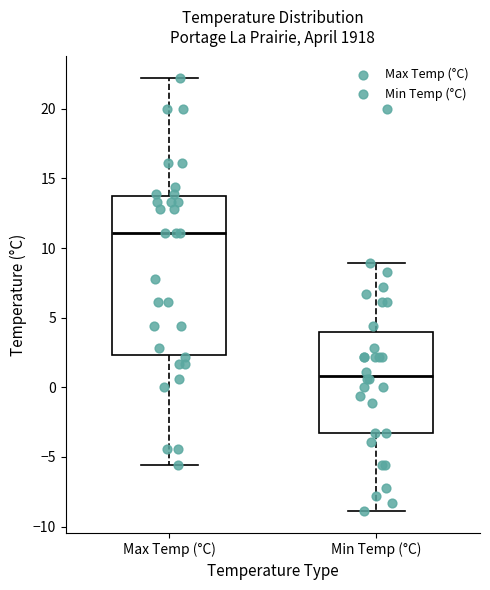

Reading left to right, read every box against the y-axis: the position of its median line, the range the box covers, and the ends of its whiskers. The values are not printed on the chart, so give them approximately, as read against the axis.

Max Temp (°C): median 11.0, box 2.5 to 14.0, whiskers -5.5 to 22.0
Min Temp (°C): median 1.0, box -3.5 to 4.0, whiskers -9.0 to 9.0